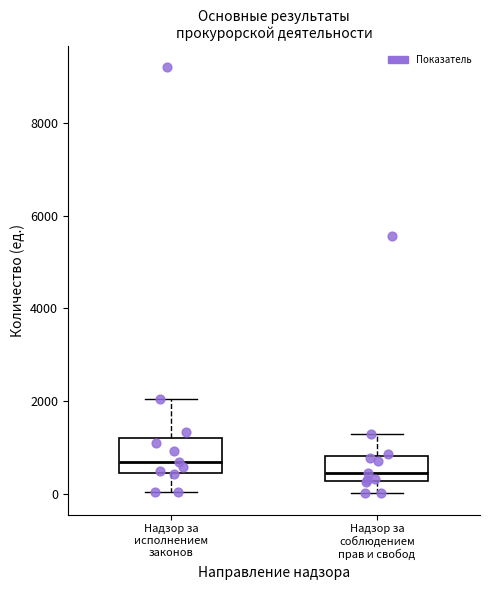

Which box's median line is the highest?

Надзор за исполнением законов